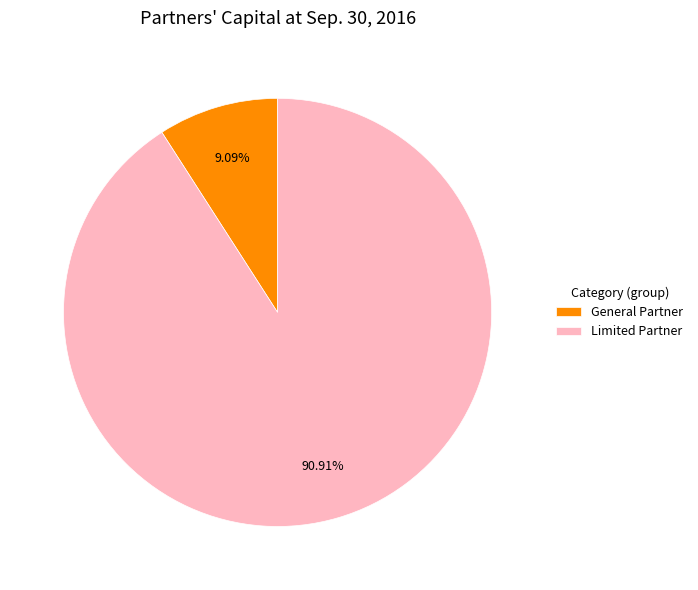

To the nearest percent, what is the average slice percentage?

50%